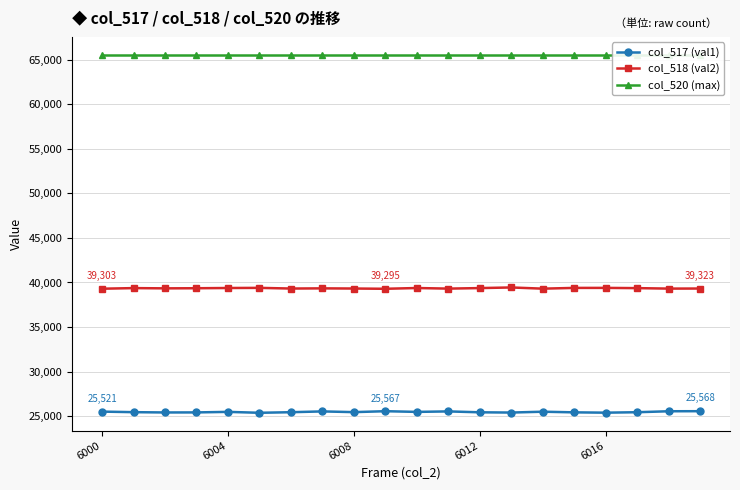

True or false: col_518 (val2) and col_517 (val1) cross at least once.

False